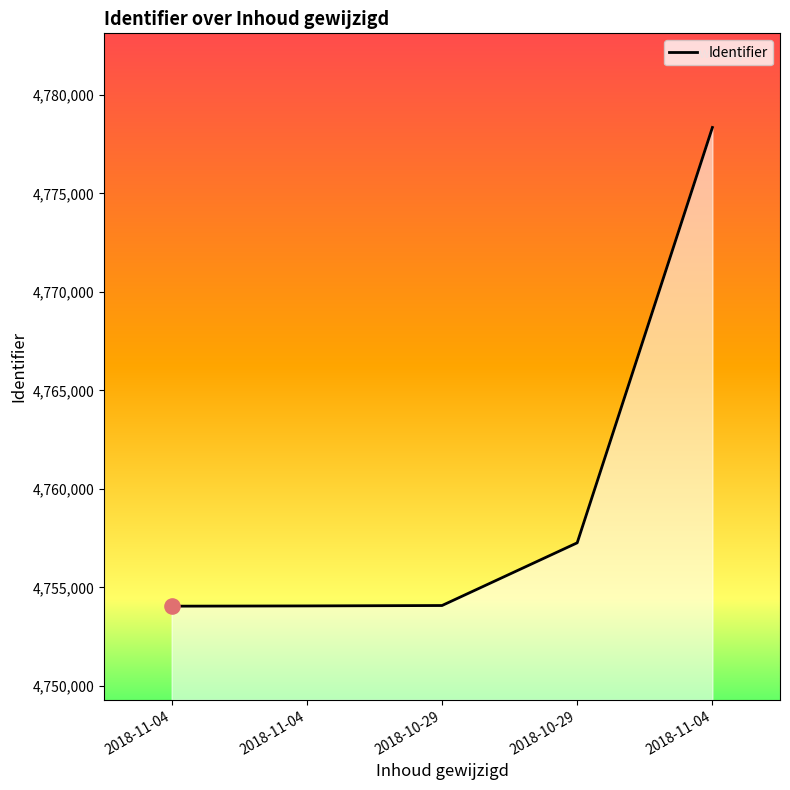

What is the change in value from 2018-11-04 to 2018-11-04?

+24293